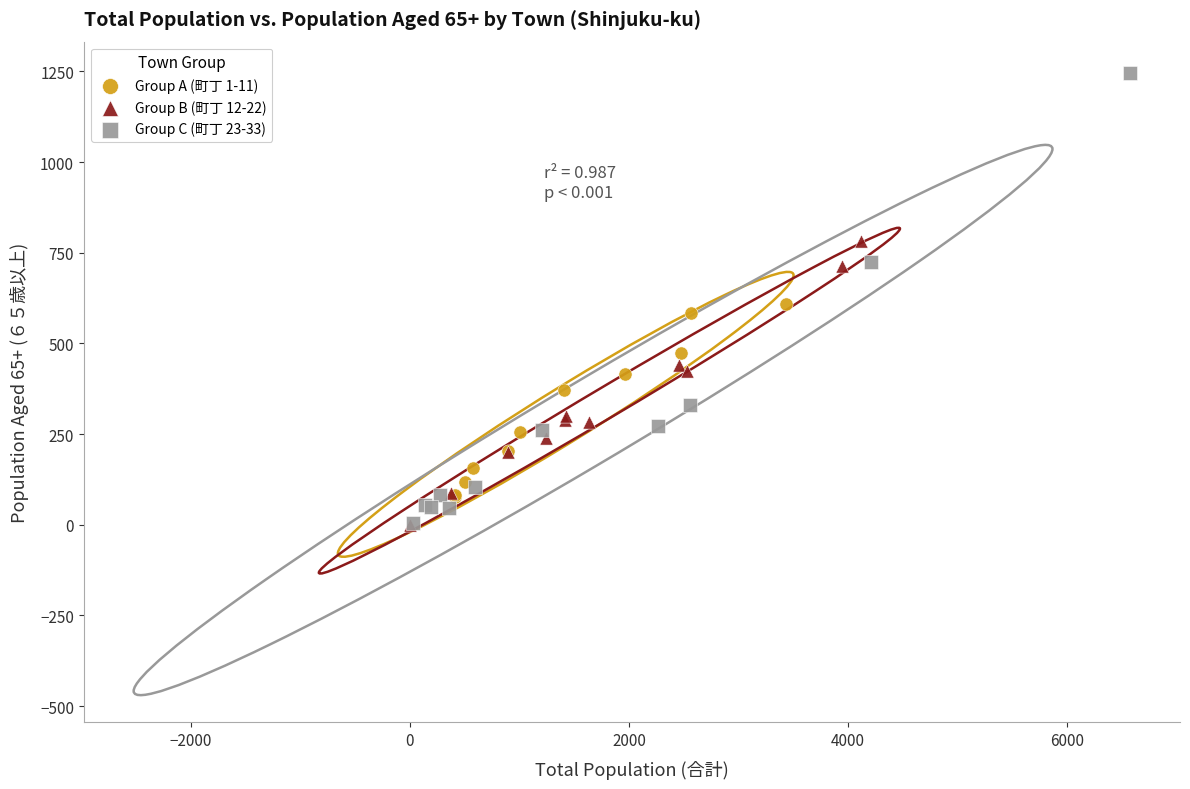

What are all the series names shown in the legend?

Group A (町丁 1-11), Group B (町丁 12-22), Group C (町丁 23-33)